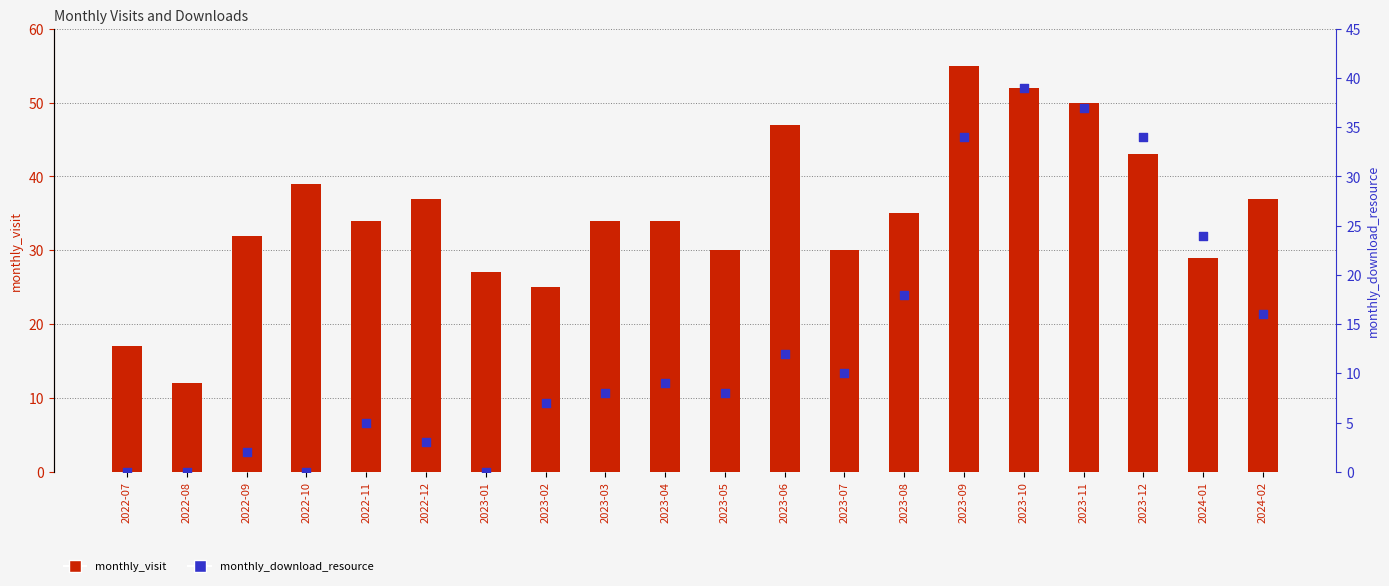

Which series reaches the maximum Y coordinate?

monthly_visit